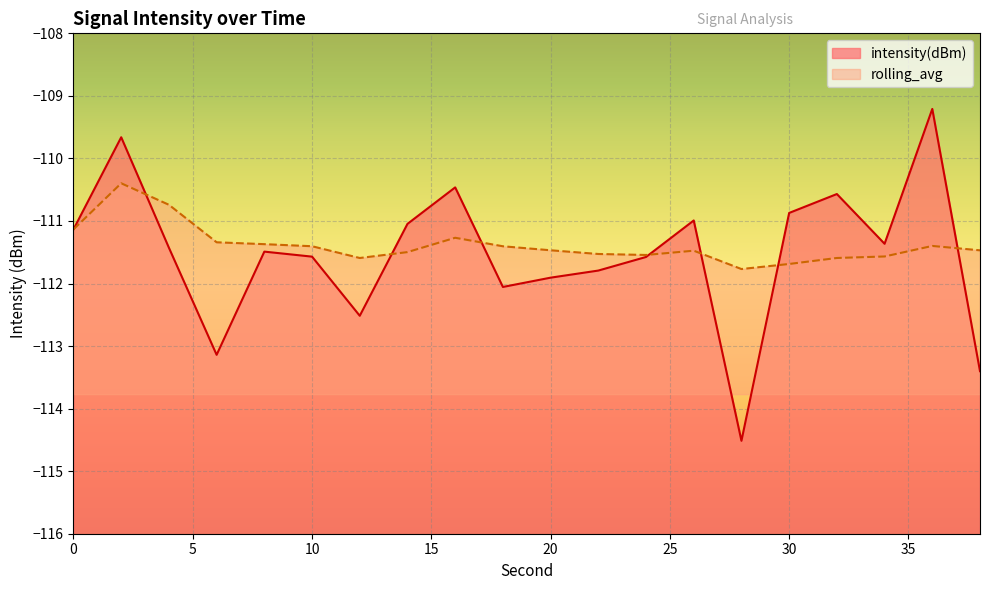

At how many categories does at least one series exceed -112?

20